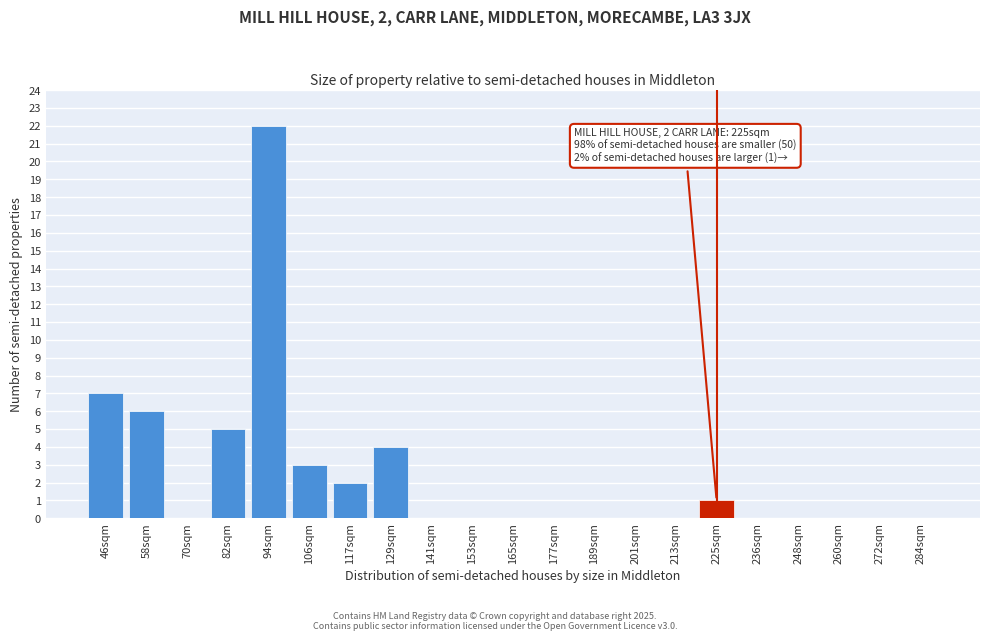

Reading left to right, extract all data points from this chart.

46sqm=7	58sqm=6	70sqm=0	82sqm=5	94sqm=22	106sqm=3	117sqm=2	129sqm=4	141sqm=0	153sqm=0	165sqm=0	177sqm=0	189sqm=0	201sqm=0	213sqm=0	225sqm=1	236sqm=0	248sqm=0	260sqm=0	272sqm=0	284sqm=0